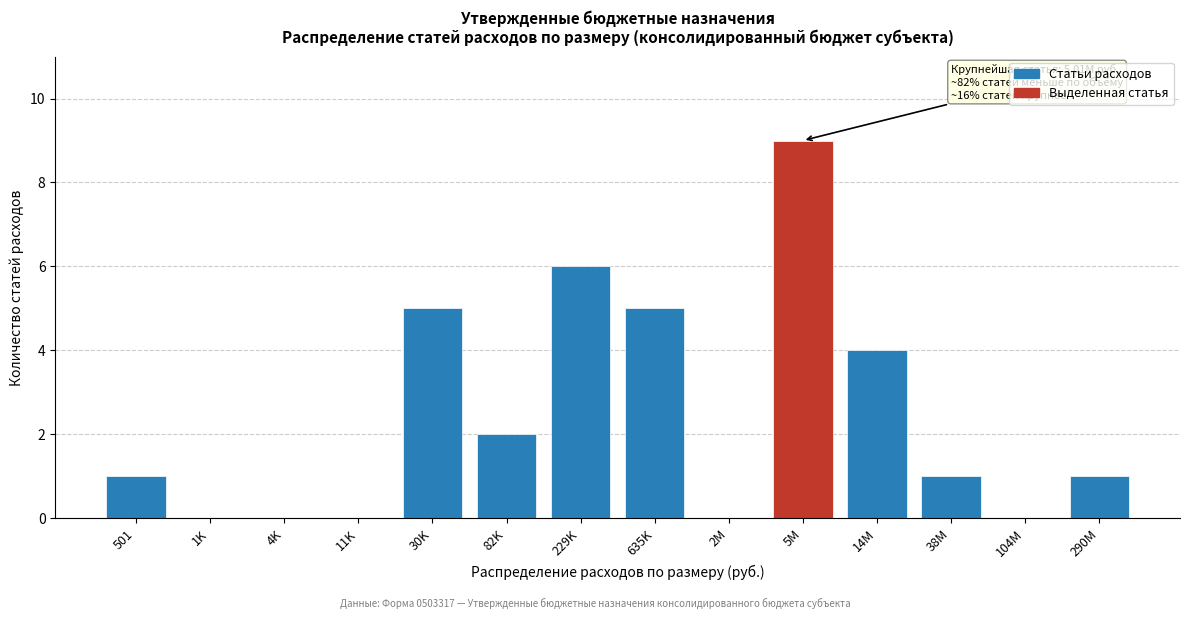

Reading right to left, transcribe all the data shown in this chart.

290M=1	104M=0	38M=1	14M=4	5M=9	2M=0	635K=5	229K=6	82K=2	30K=5	11K=0	4K=0	1K=0	501=1